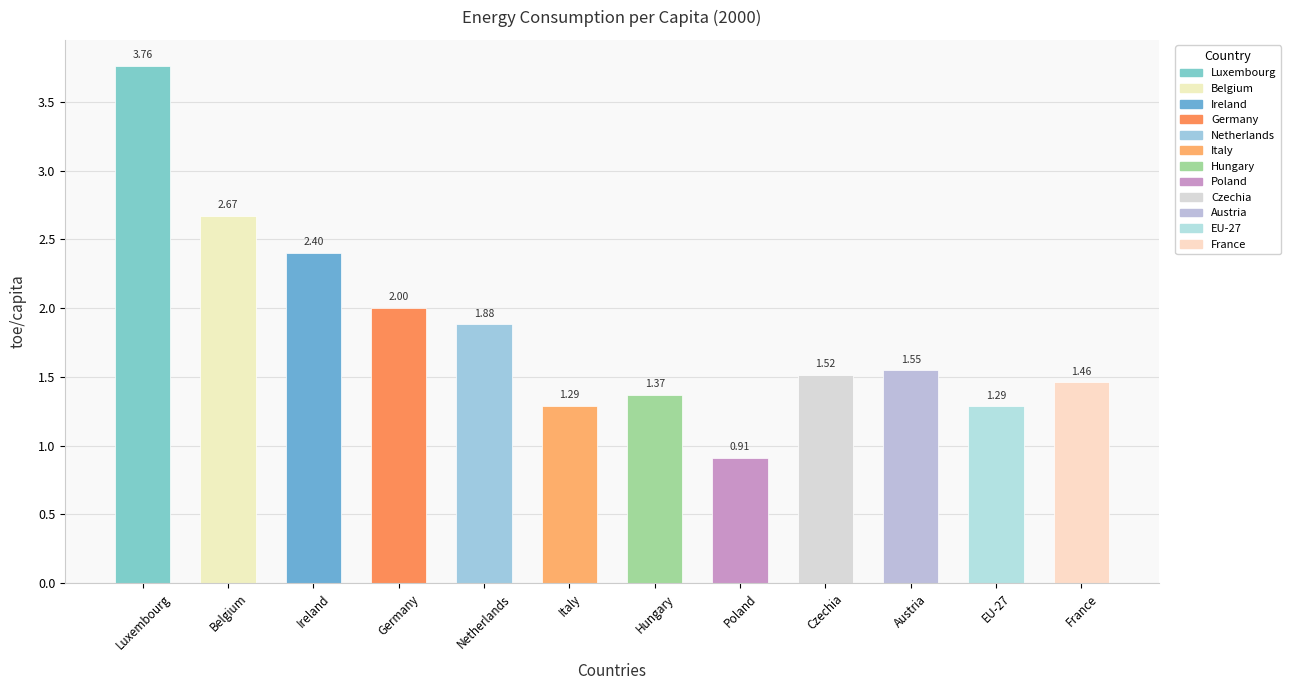

What is the sum of all values?

22.1